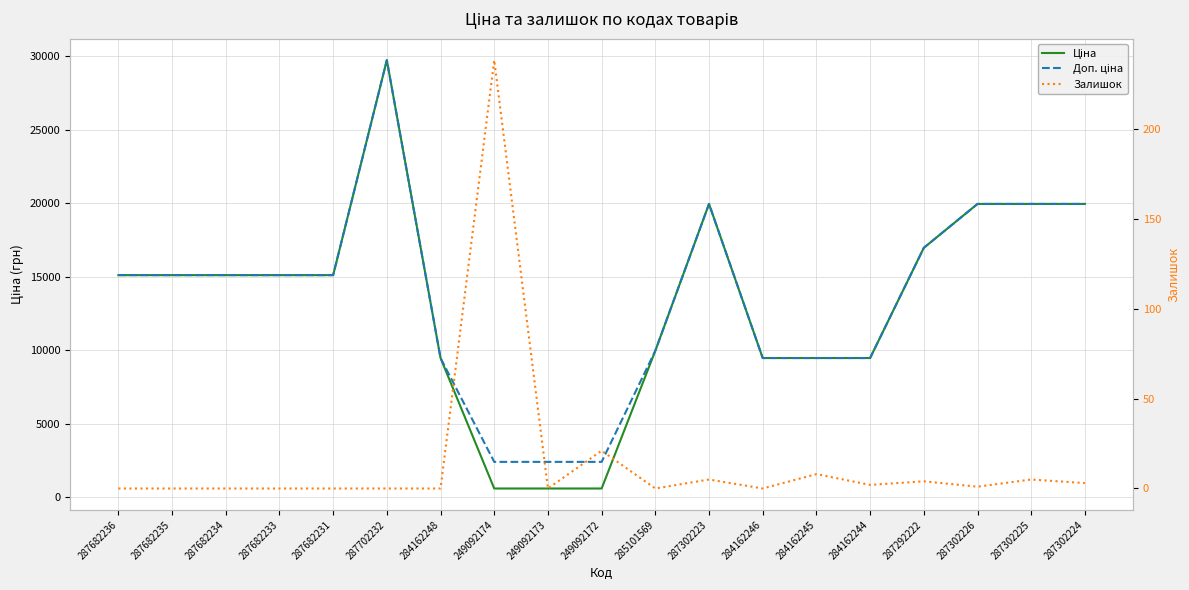

How many interior local peaks does the Ціна series have?

2